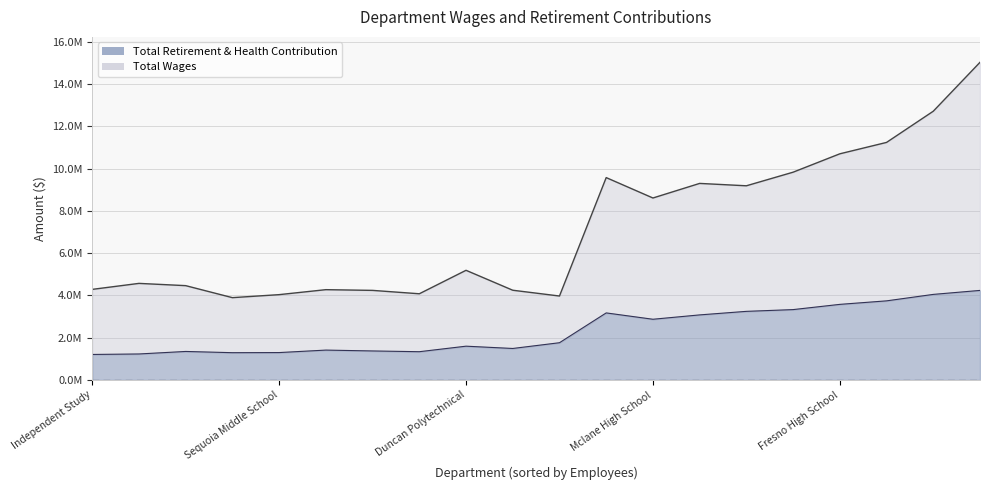

What is the difference between the highest and lowest values at Scandinavian Middle School?

2740467